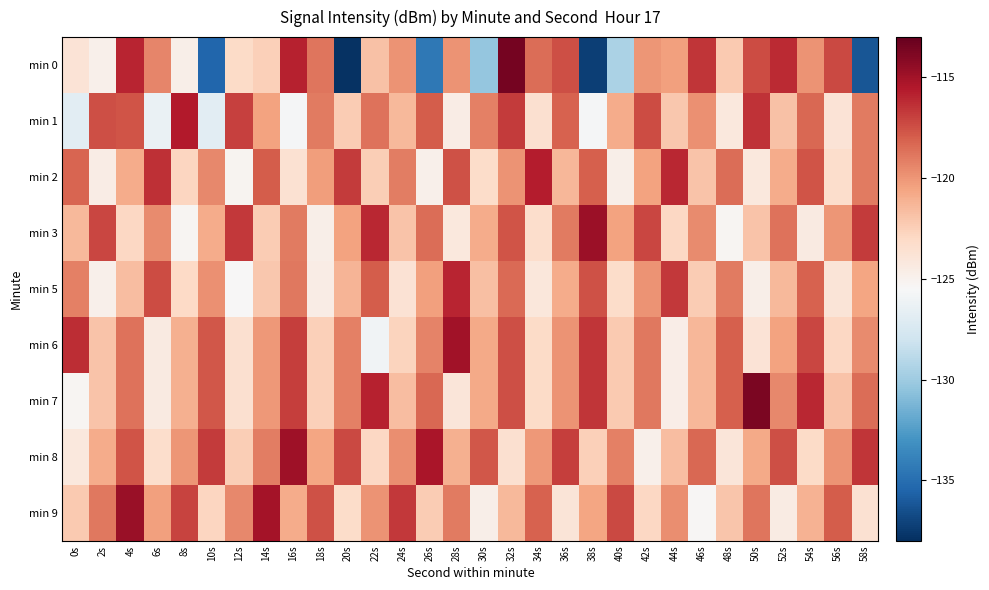

What is the spread (max minus min) of values at 2s?

7.8